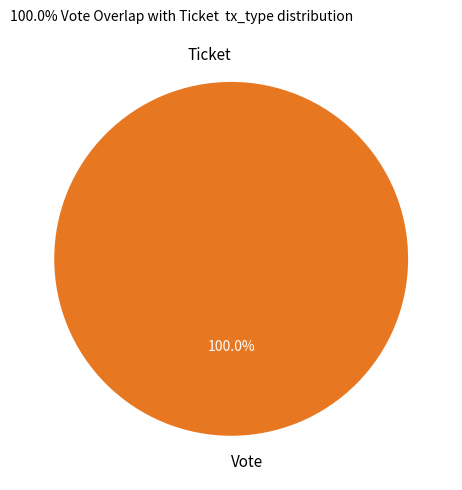

What is the total percentage of Ticket and Vote?

100.0%